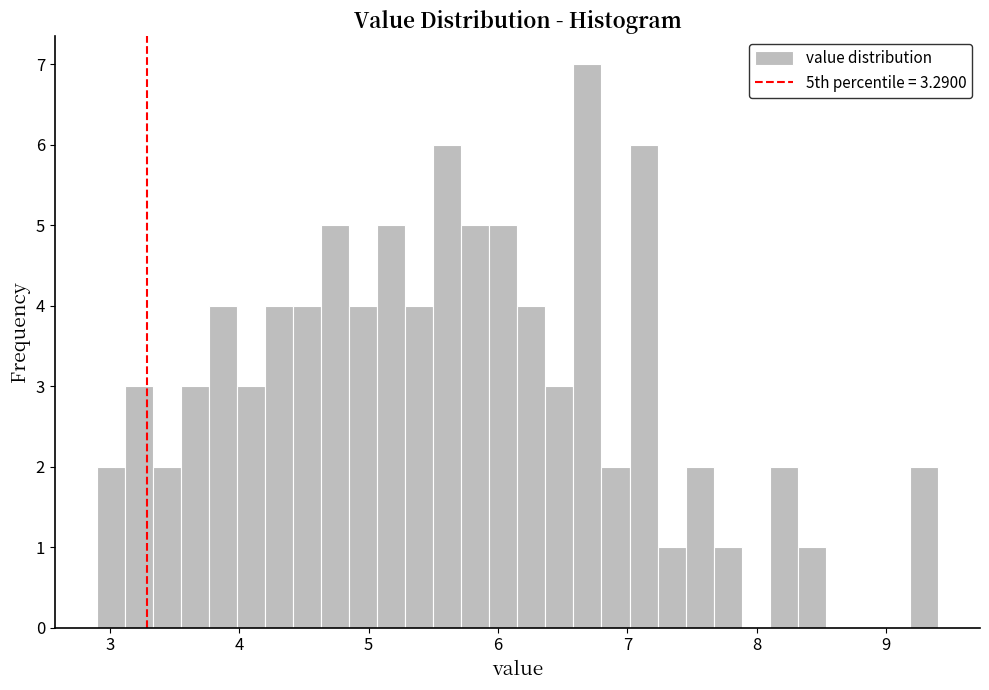

Read against the x-axis, roughly where is the centre of the tallest bar?

6.7